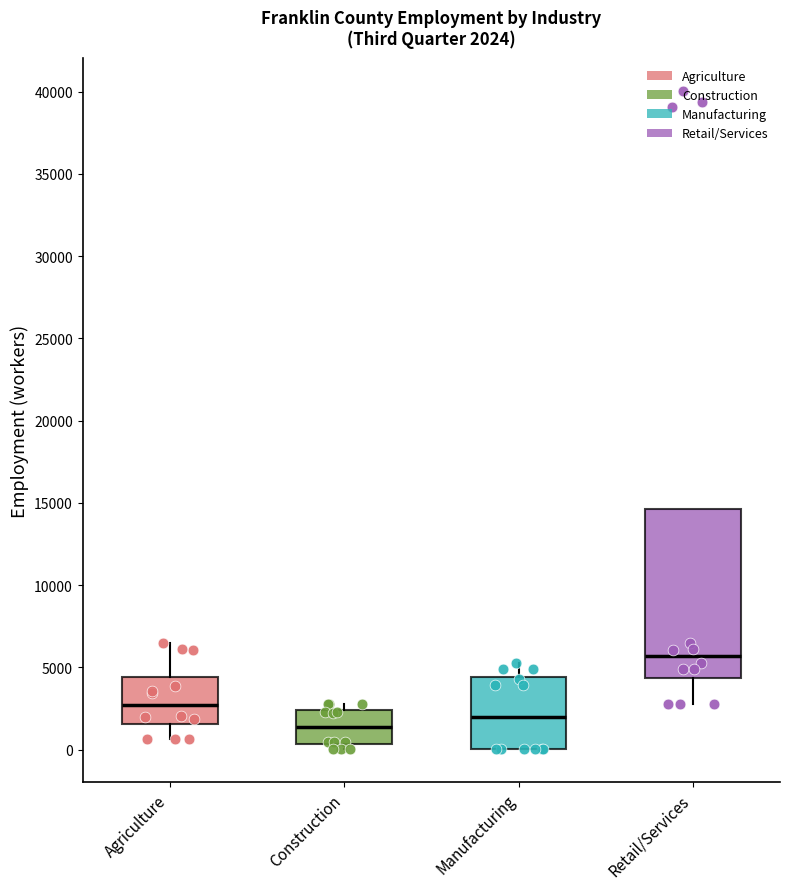

Which box has the lowest median line?

Construction